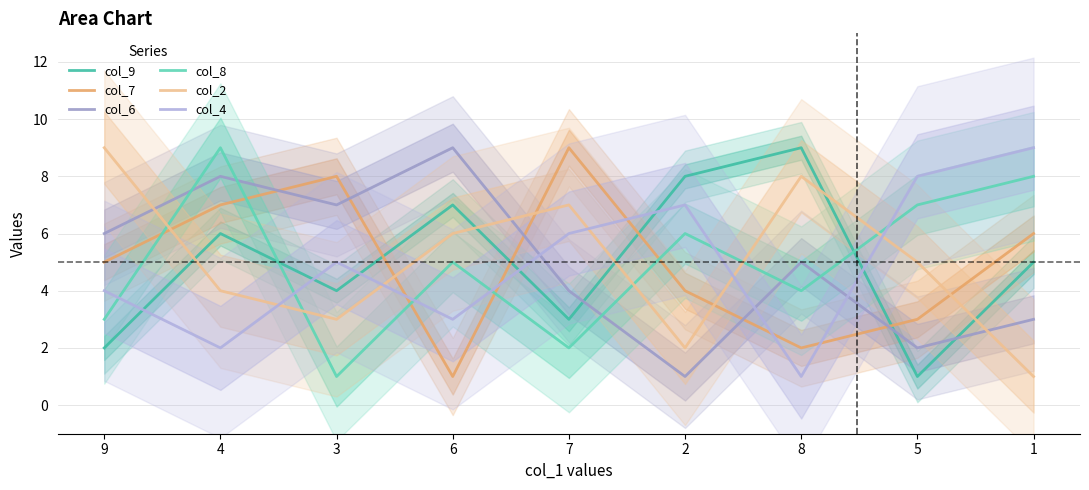

What is the smallest value displayed?

1